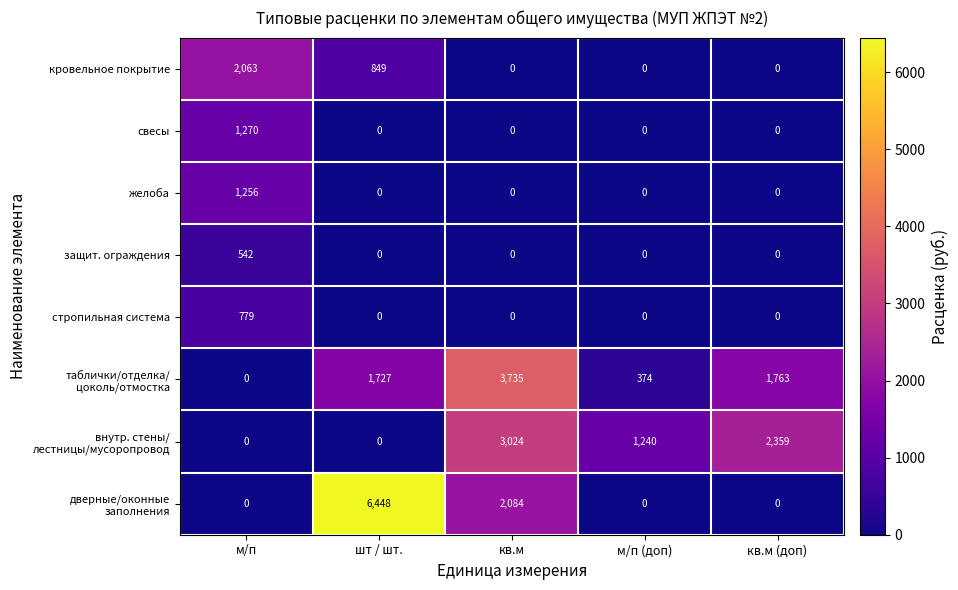

What is the difference between the highest and lowest values at кв.м?

3735